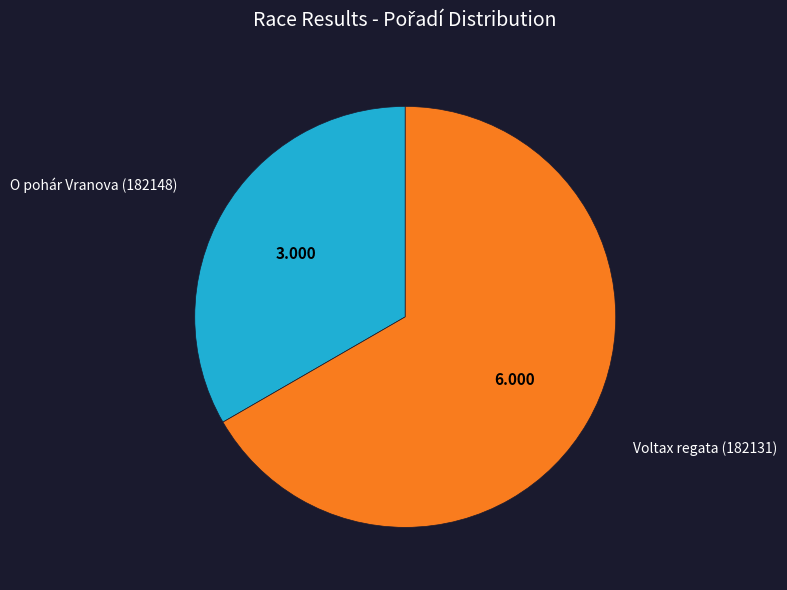

Combined, do Voltax regata (182131) and O pohár Vranova (182148) account for over 50%?

Yes